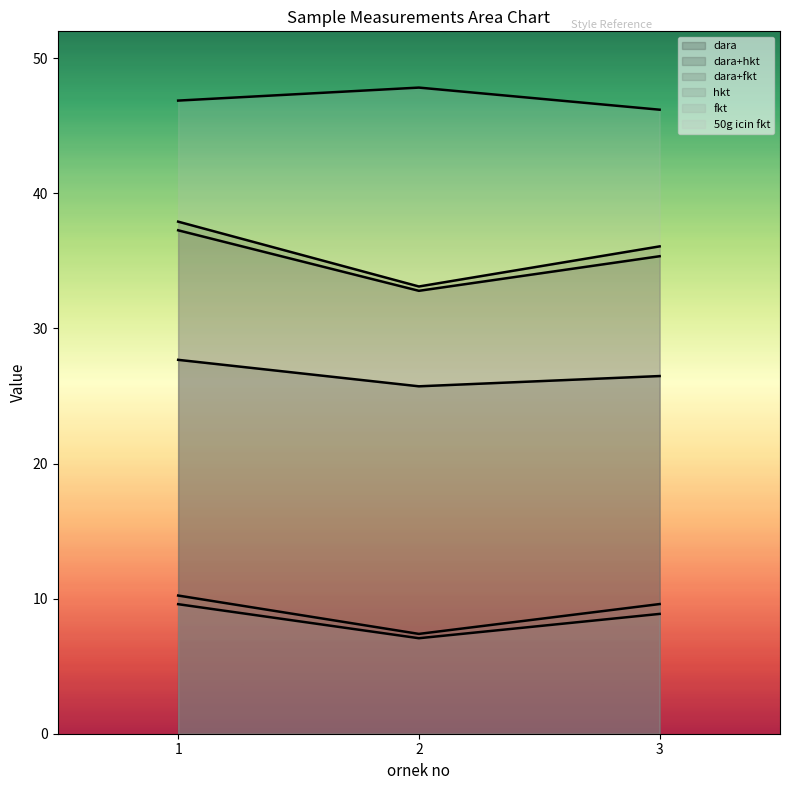

List the labels in order of dara+hkt value, largest first.

1, 3, 2